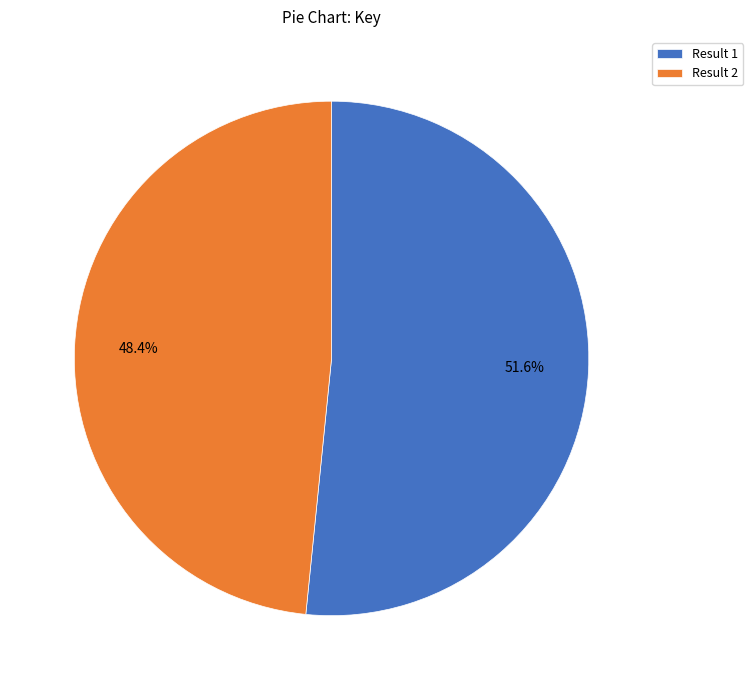

Rank the categories by value from highest to lowest.

Result 1, Result 2